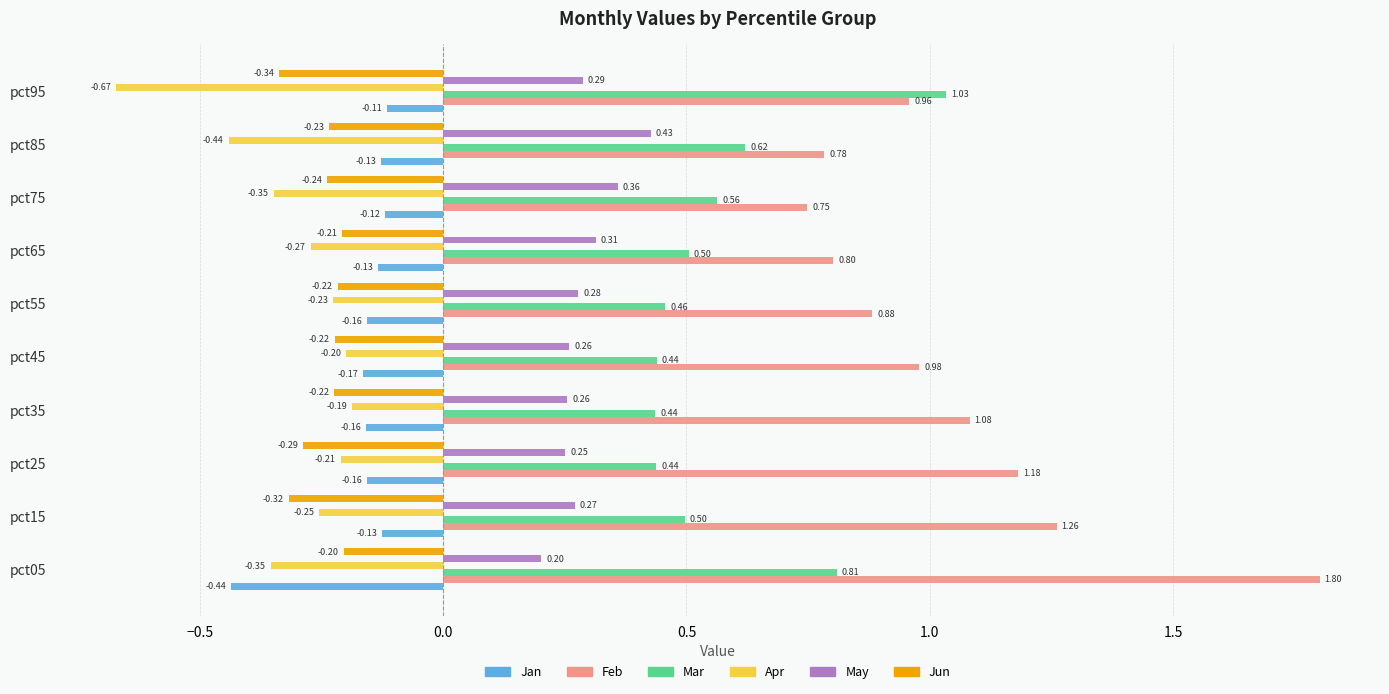

At how many categories does at least one series exceed 1?

5